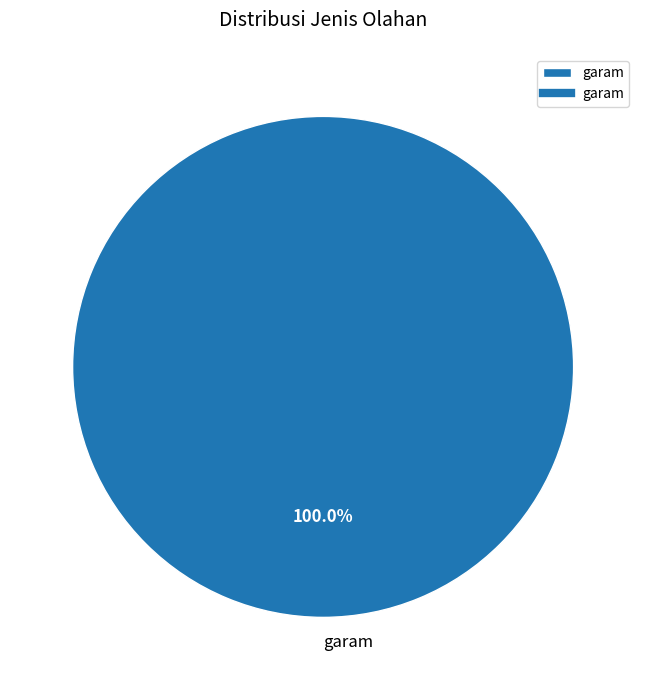

Rank the categories by value from lowest to highest.

garam